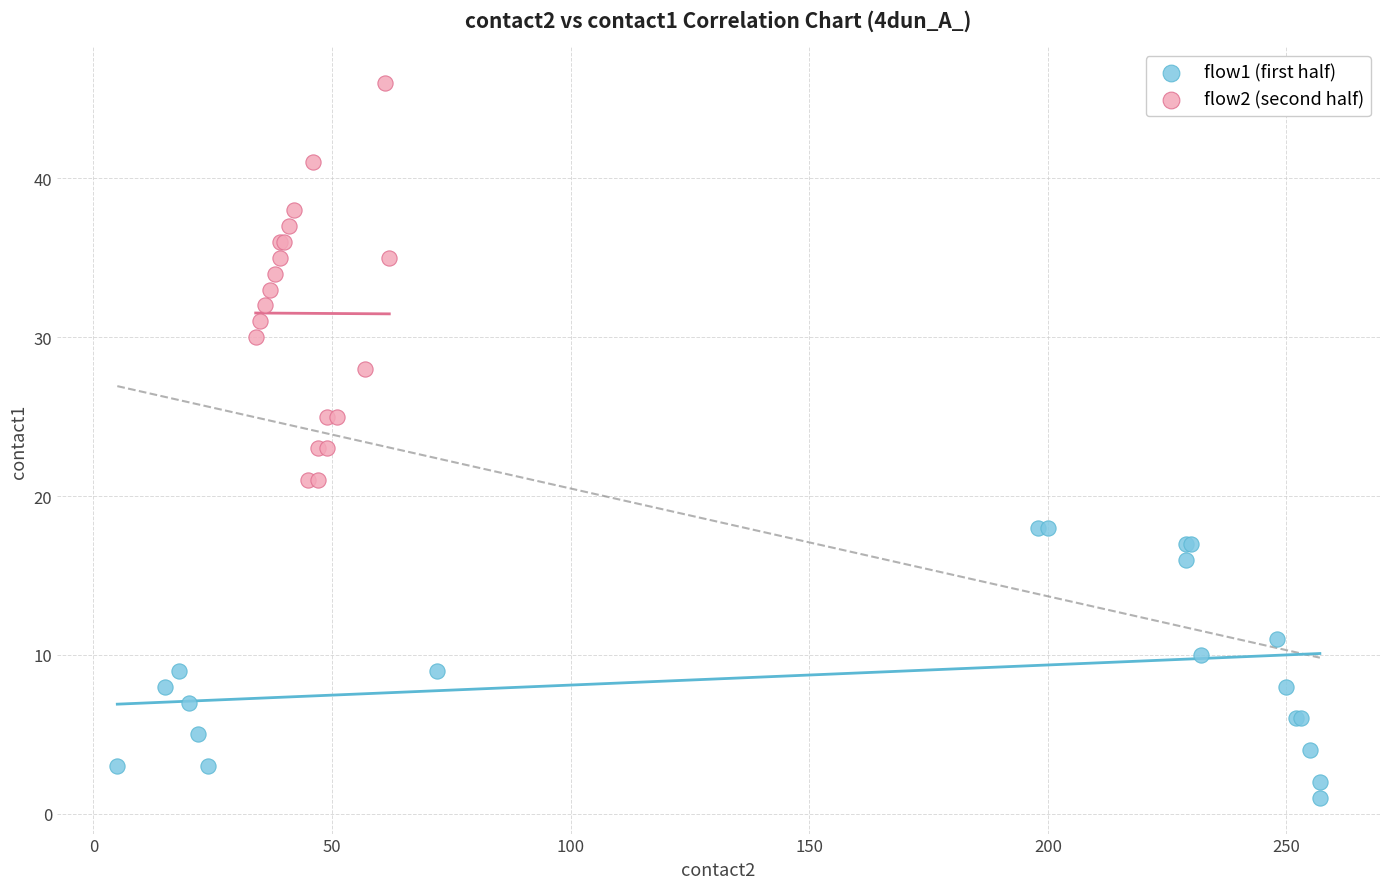

Which series has the widest spread of Y values?

flow2 (second half)